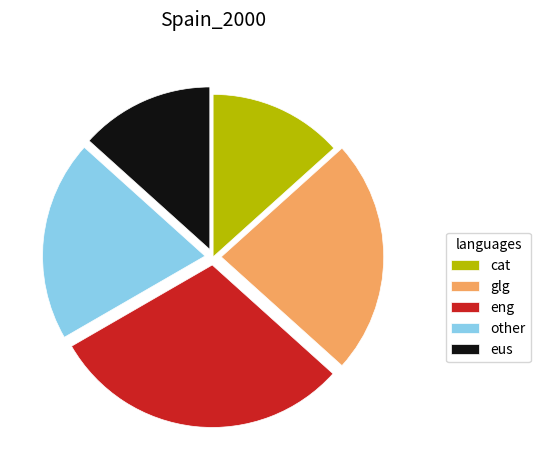

Does eus represent more than half of the total?

No